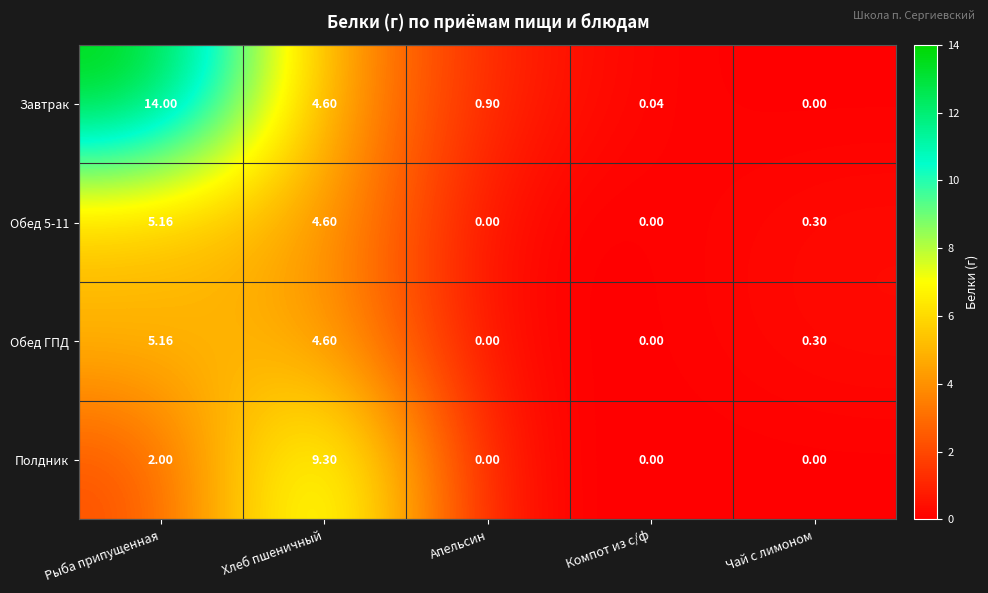

Where is Завтрак nearest to the value 7?

Хлеб пшеничный